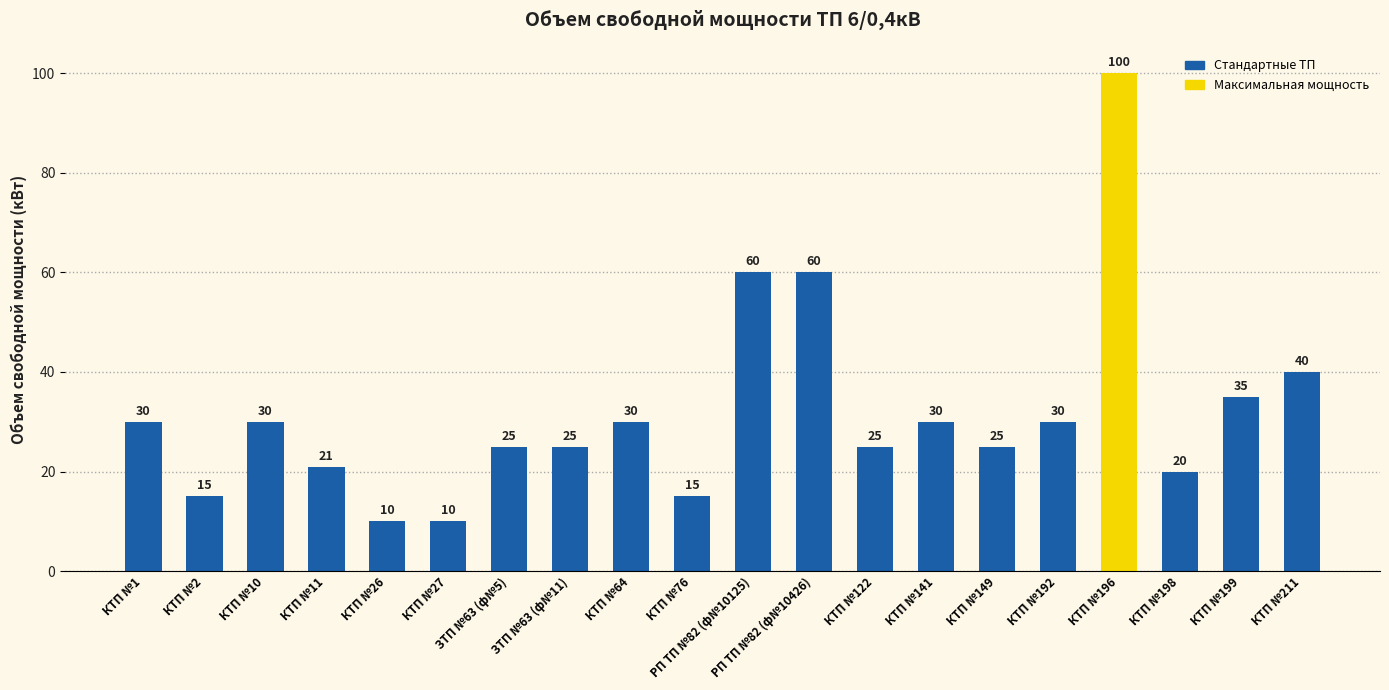

Does the chart contain stacked bars?

No